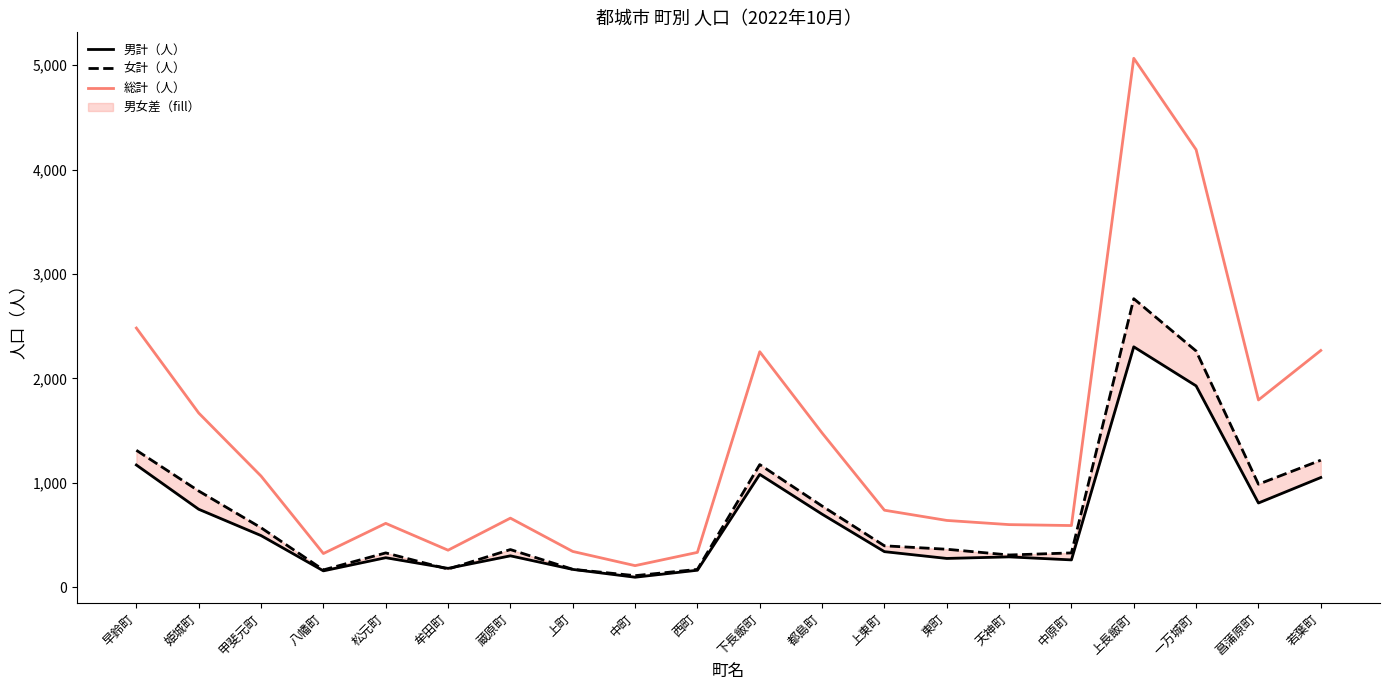

In 男計（人）, how many points are lower than both neighbors (excluding endpoints)?

6